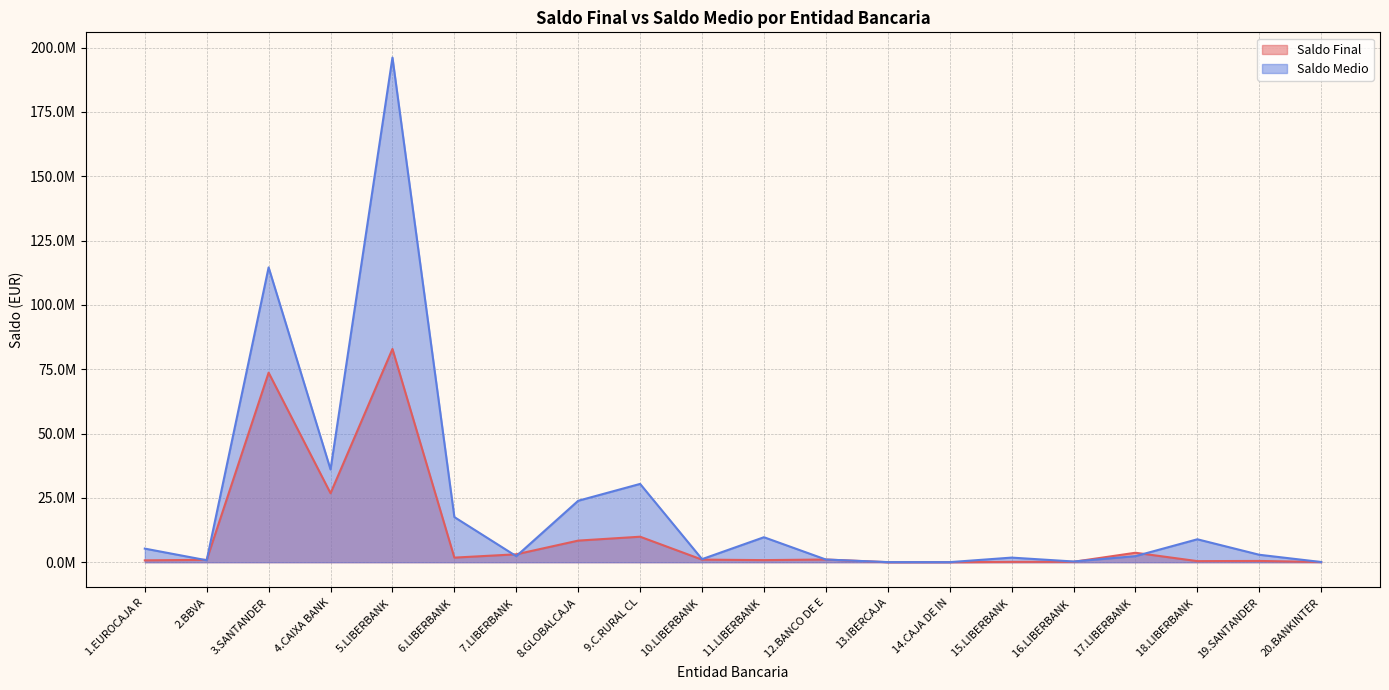

At how many categories does at least one series exceed 123494375?

1